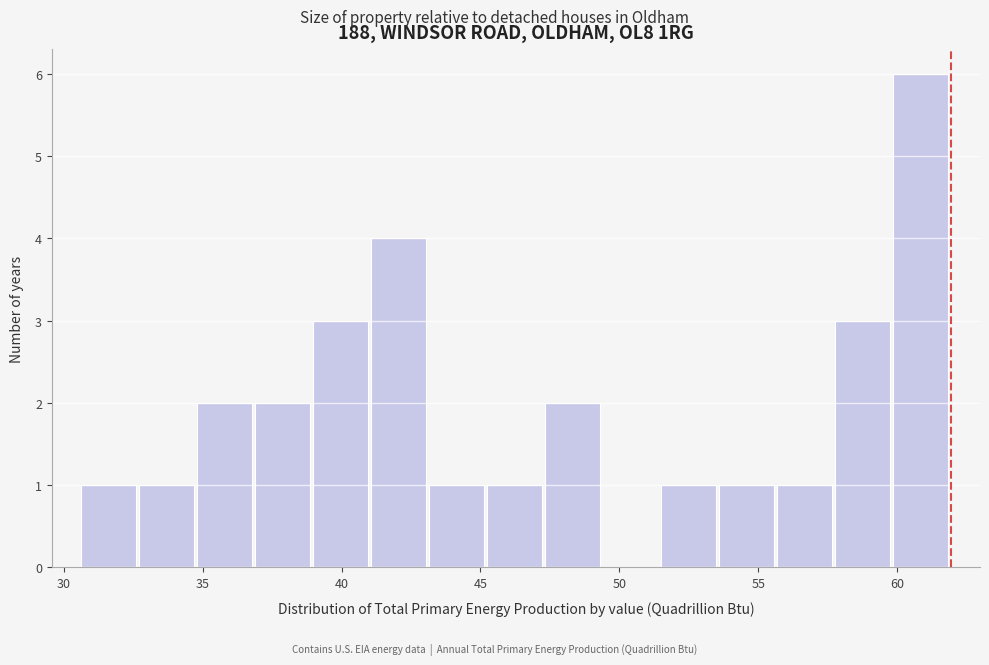

Reading left to right, transcribe this chart: for each bar, give the range it covers on the x-axis and its height. Neither the bar edges nor the heights are printed on the chart, so give them approximately, as read against the axes.

30.5 to 32.5: 1
32.5 to 35.0: 1
35.0 to 37.0: 2
37.0 to 39.0: 2
39.0 to 41.0: 3
41.0 to 43.0: 4
43.0 to 45.0: 1
45.0 to 47.5: 1
47.5 to 49.5: 2
49.5 to 51.5: 0
51.5 to 53.5: 1
53.5 to 55.5: 1
55.5 to 58.0: 1
58.0 to 60.0: 3
60.0 to 62.0: 6